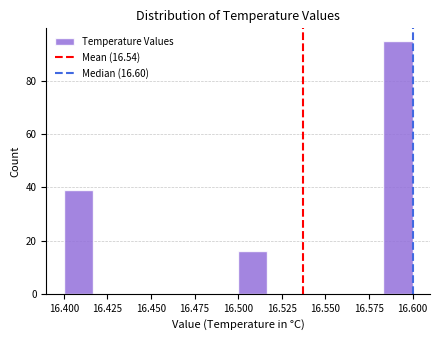

Around what value on the x-axis is the tallest bar? Give the approximate position of its centre, as read against the axis.

16.590